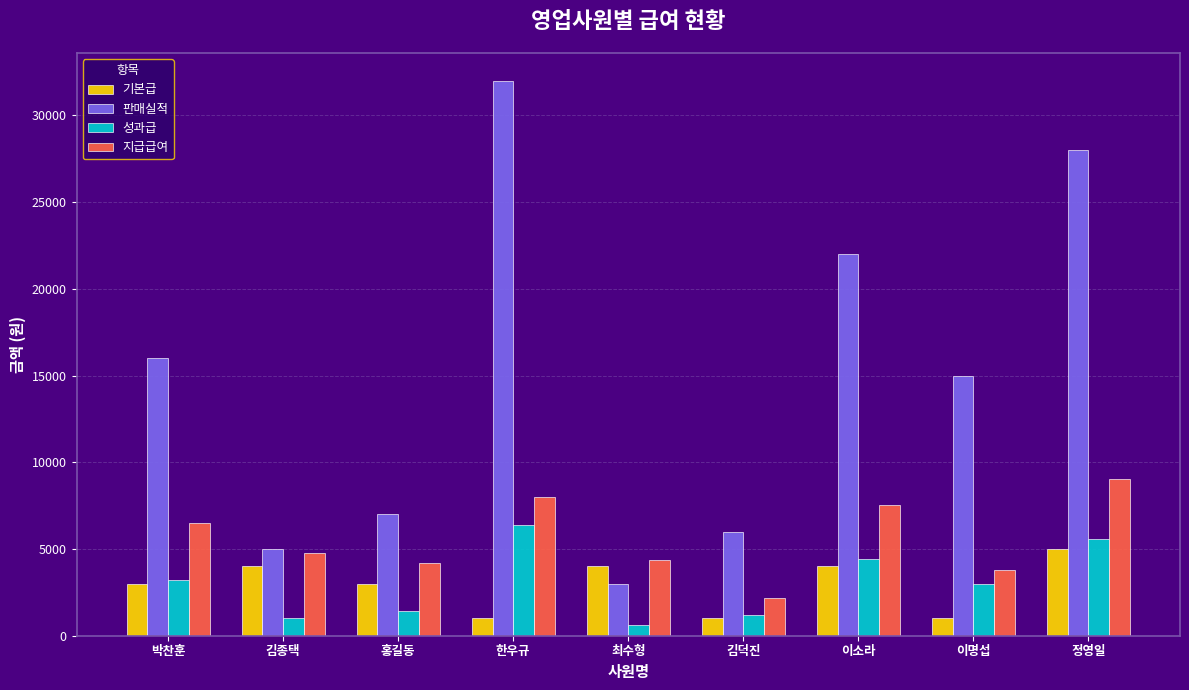

What is the label of the 9th bar from the left?

정영일